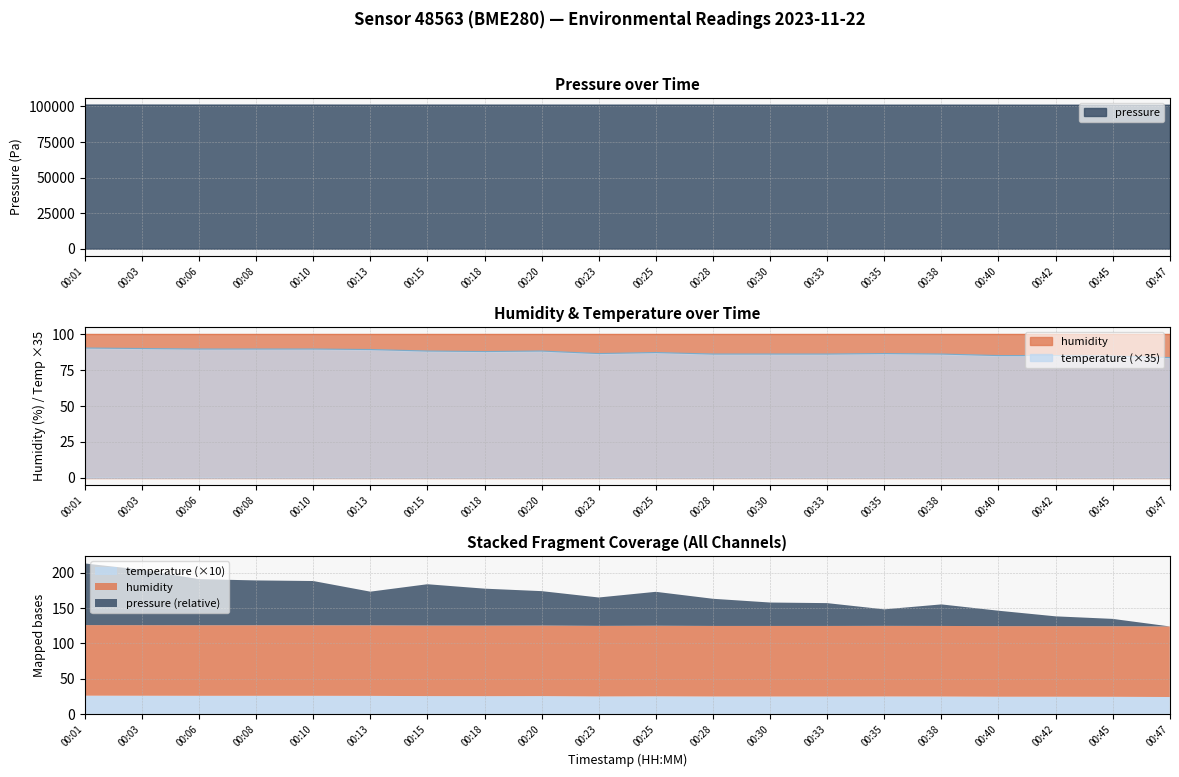

Which series has the largest total across all categories?

pressure